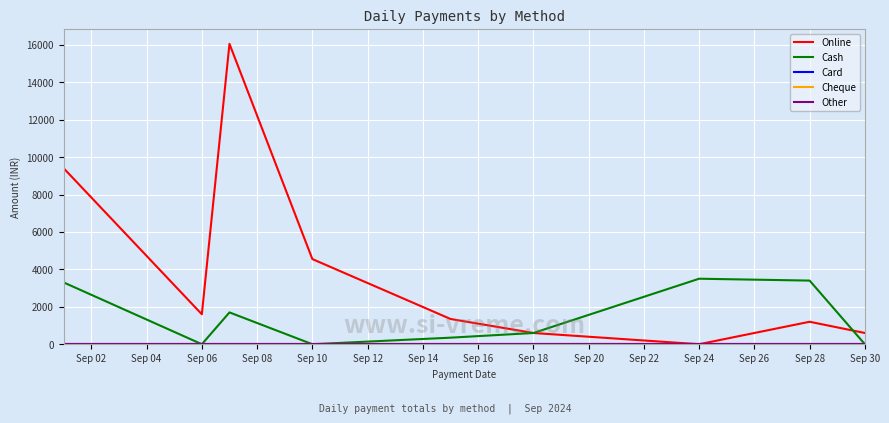

True or false: Cash has more than 2 interior local peaks.

False